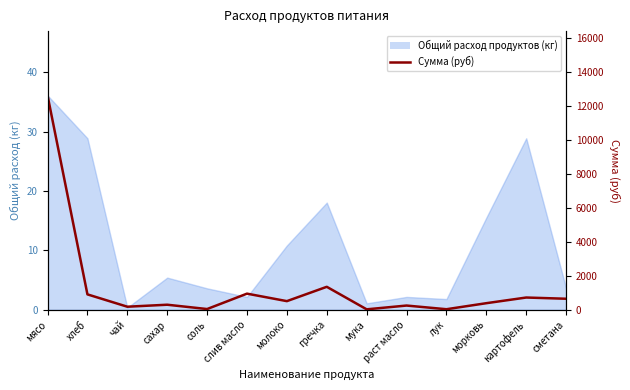

True or false: the data shows 56.6 at лук.

False